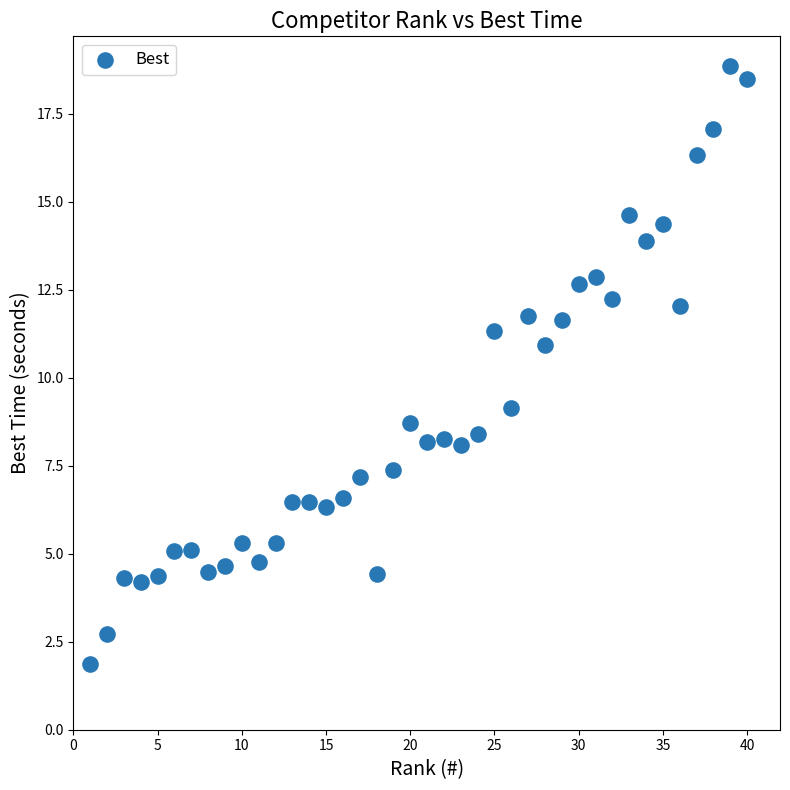

What is the range of X values (max minus min)?

39.0